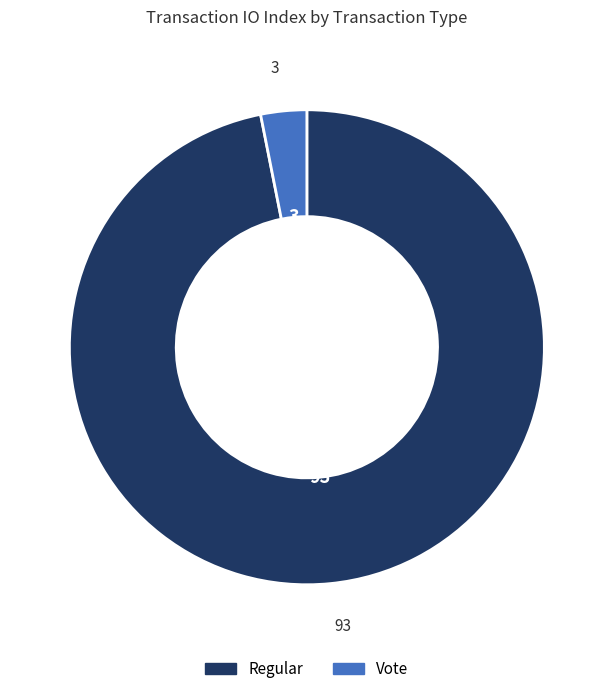

Is it true that Vote is 16% of the pie?

False